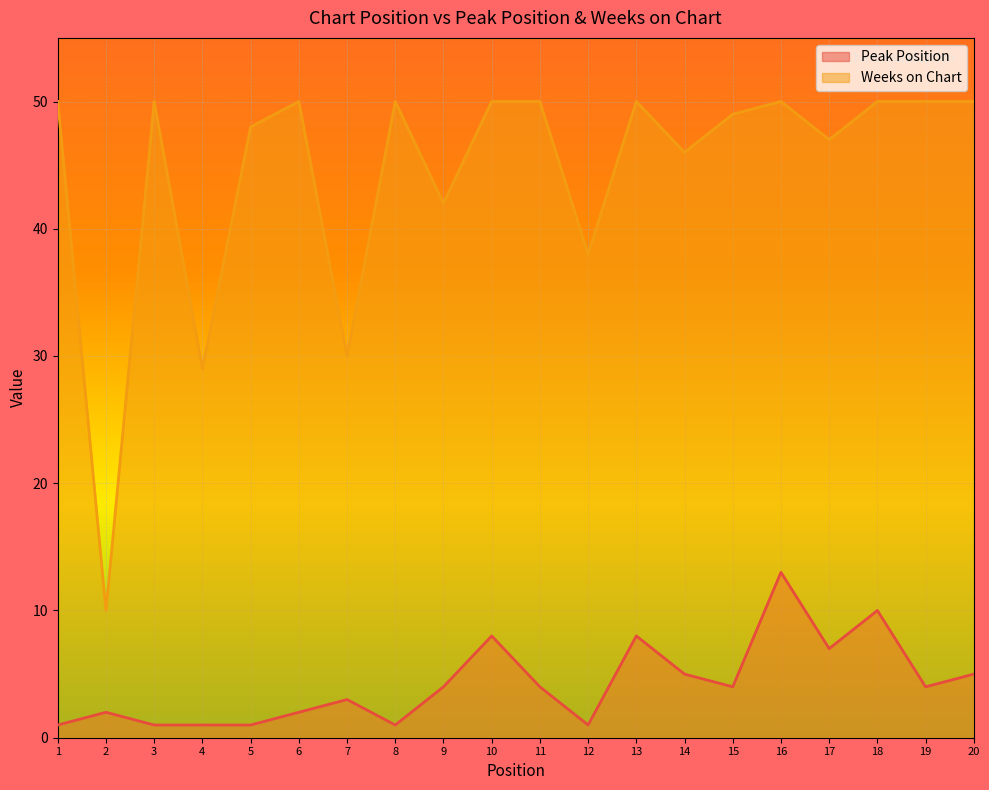

Which category has the highest value in the Peak Position series?

16